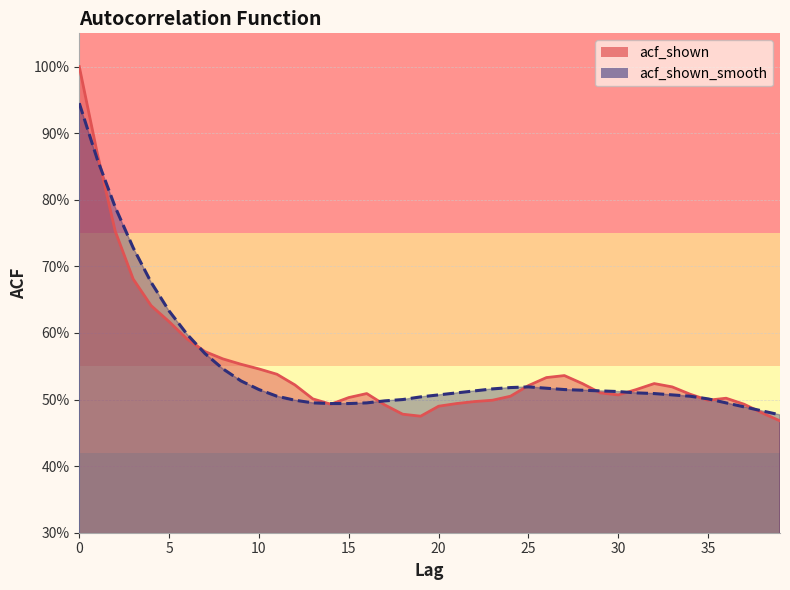

What value does the acf_shown_smooth series have at 35?

0.5